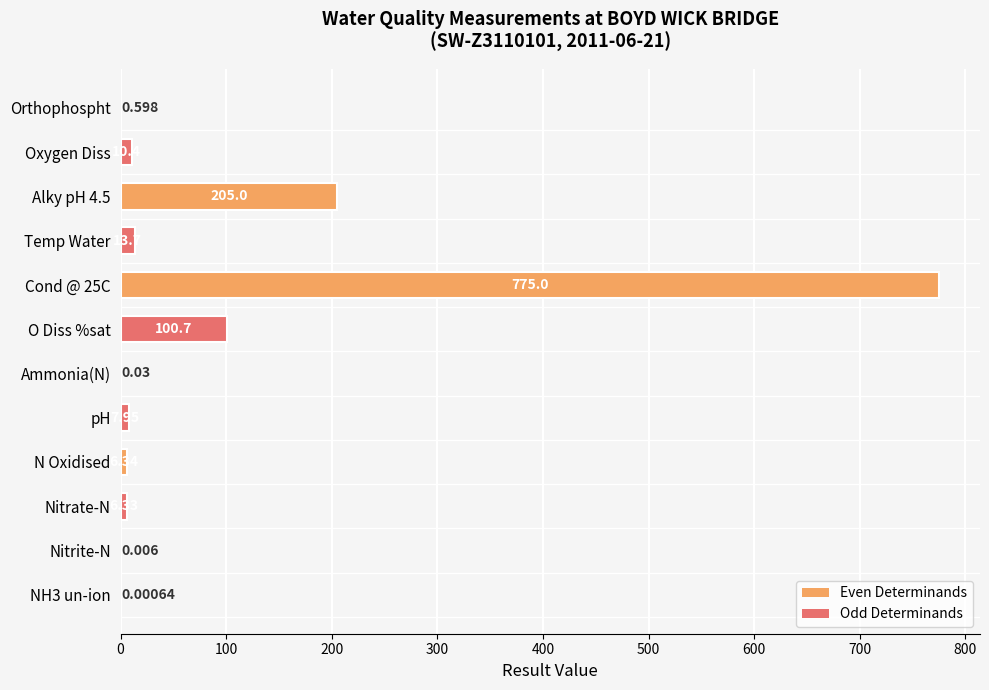

Between NH3 un-ion and O Diss %sat, which is larger?

O Diss %sat